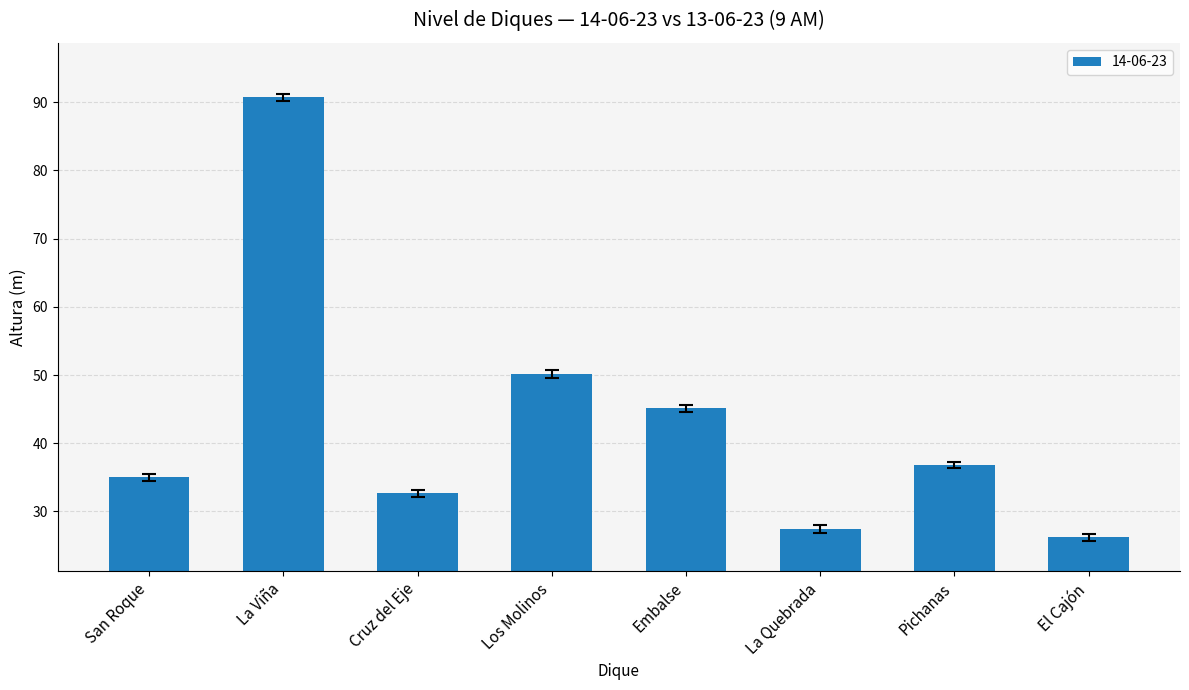

How many categories are shown in the chart?

8